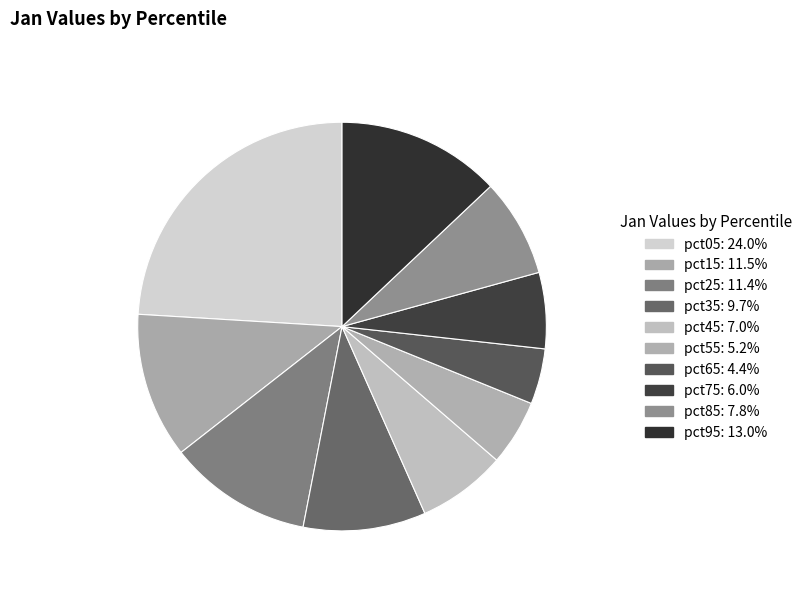

To the nearest percent, what is the average slice percentage?

10%